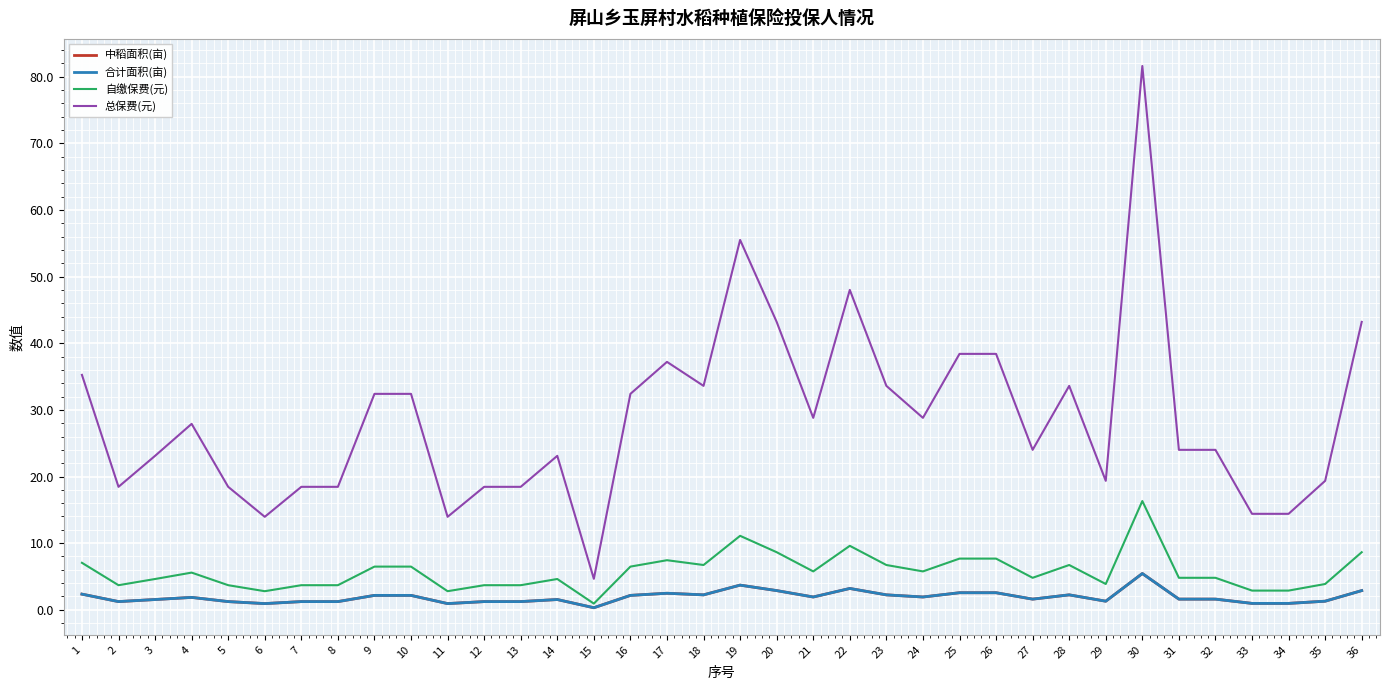

What is the difference between the highest and lowest values at 15?

4.3